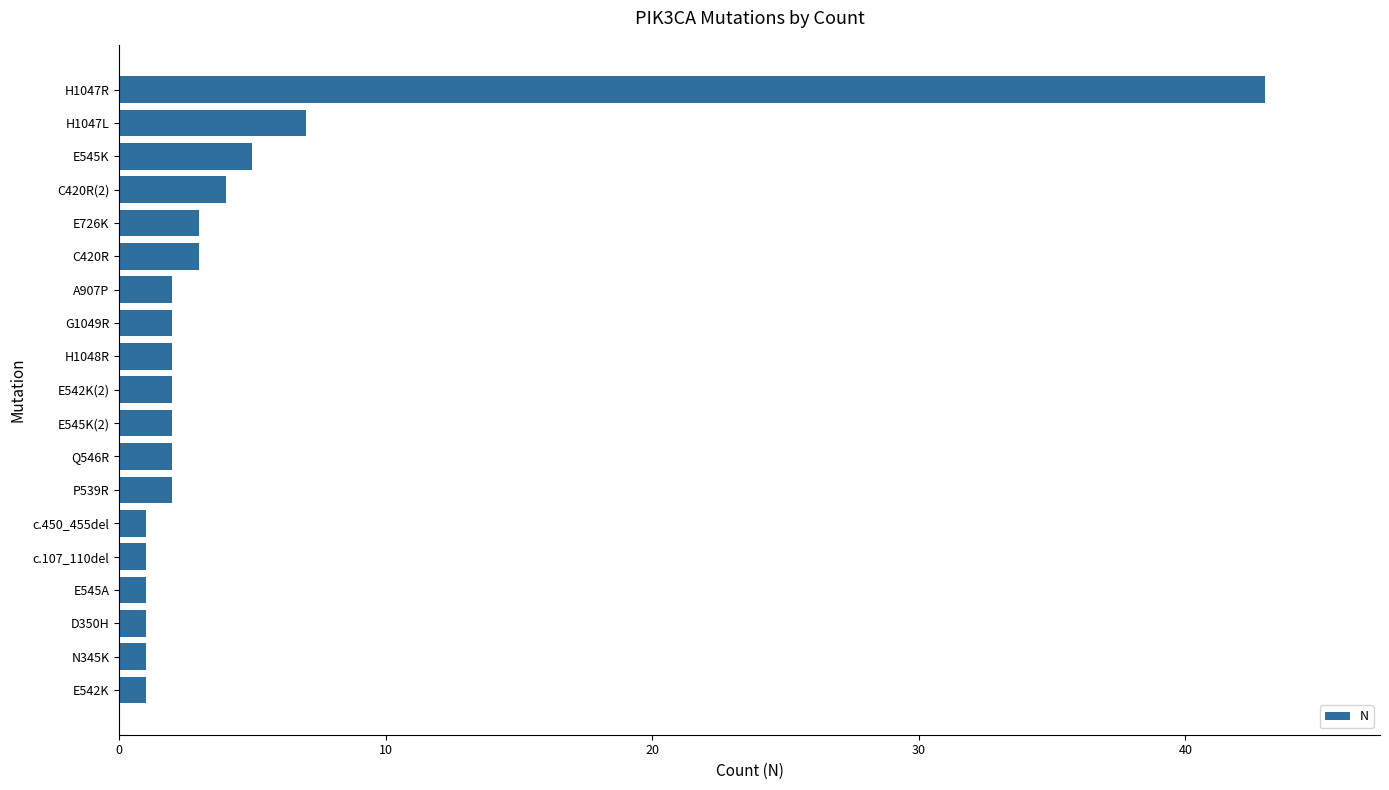

Reading bottom to top, what are all the values shown in this chart?

E542K=1	N345K=1	D350H=1	E545A=1	c.107_110del=1	c.450_455del=1	P539R=2	Q546R=2	E545K(2)=2	E542K(2)=2	H1048R=2	G1049R=2	A907P=2	C420R=3	E726K=3	C420R(2)=4	E545K=5	H1047L=7	H1047R=43